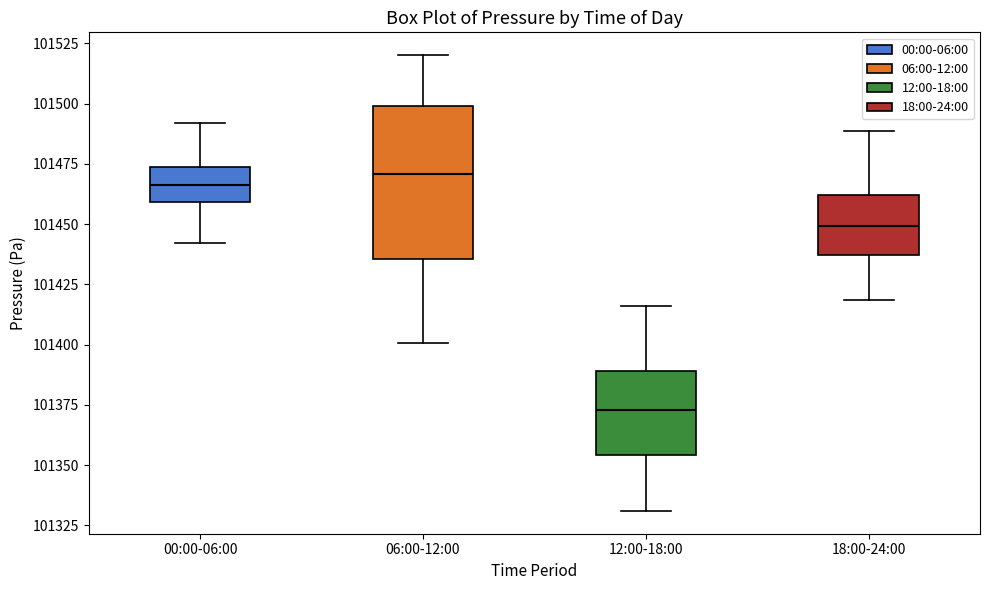

Reading left to right, transcribe this box plot: for each box, give where its median line is, the range the box spans, and where its two whiskers end, as read against the y-axis. The values are not printed on the chart, so give them approximately, as read against the axis.

00:00-06:00: median 101465, box 101460 to 101475, whiskers 101440 to 101490
06:00-12:00: median 101470, box 101435 to 101500, whiskers 101400 to 101520
12:00-18:00: median 101375, box 101355 to 101390, whiskers 101330 to 101415
18:00-24:00: median 101450, box 101435 to 101460, whiskers 101420 to 101490